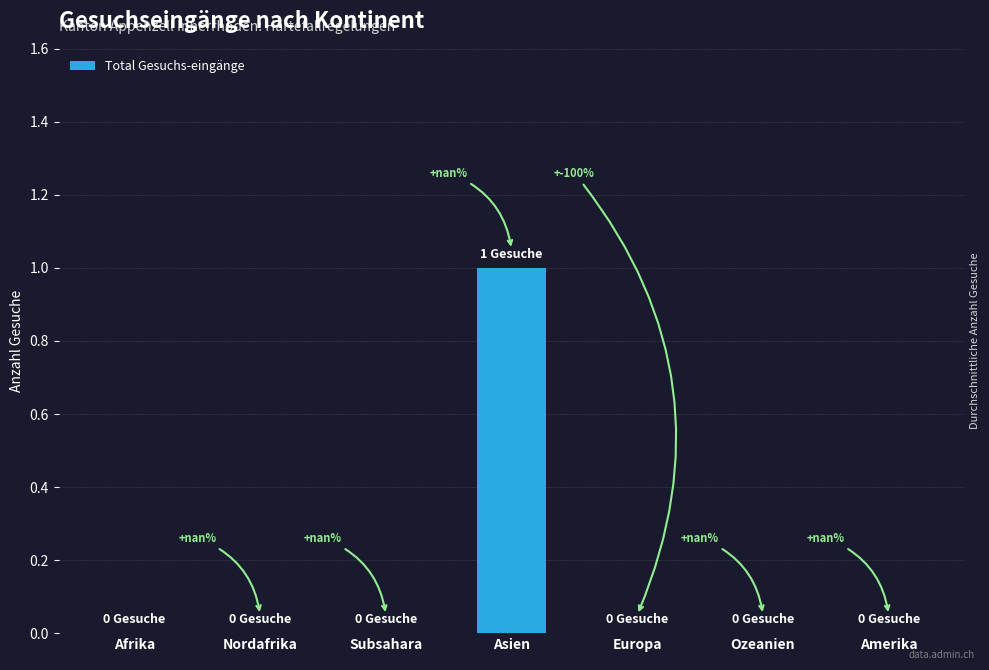

True or false: the data shows -1 at Ozeanien.

False